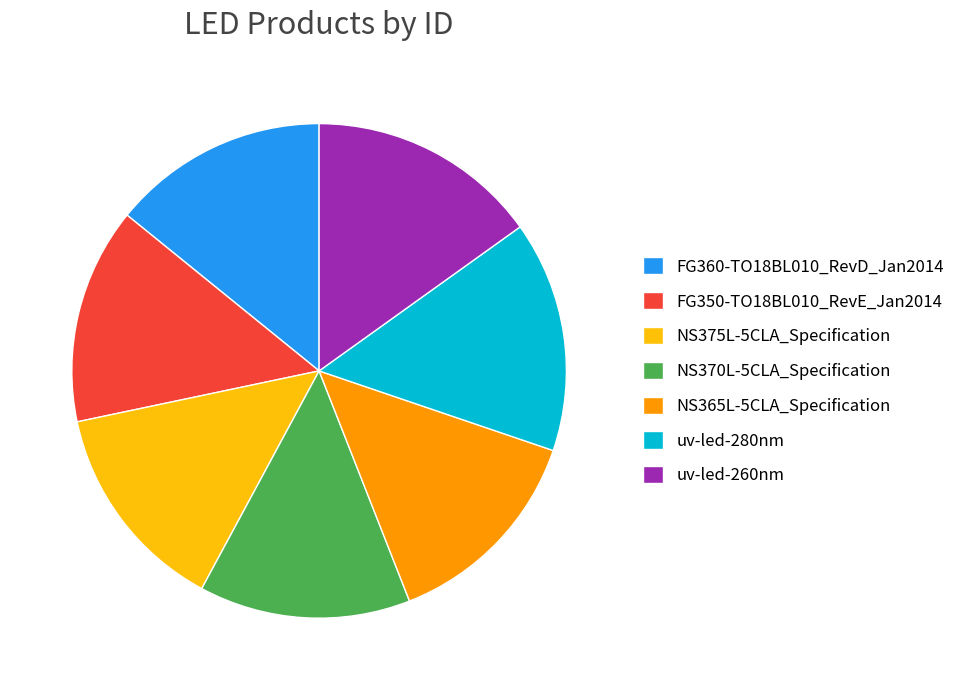

How many segments does this pie chart have?

7